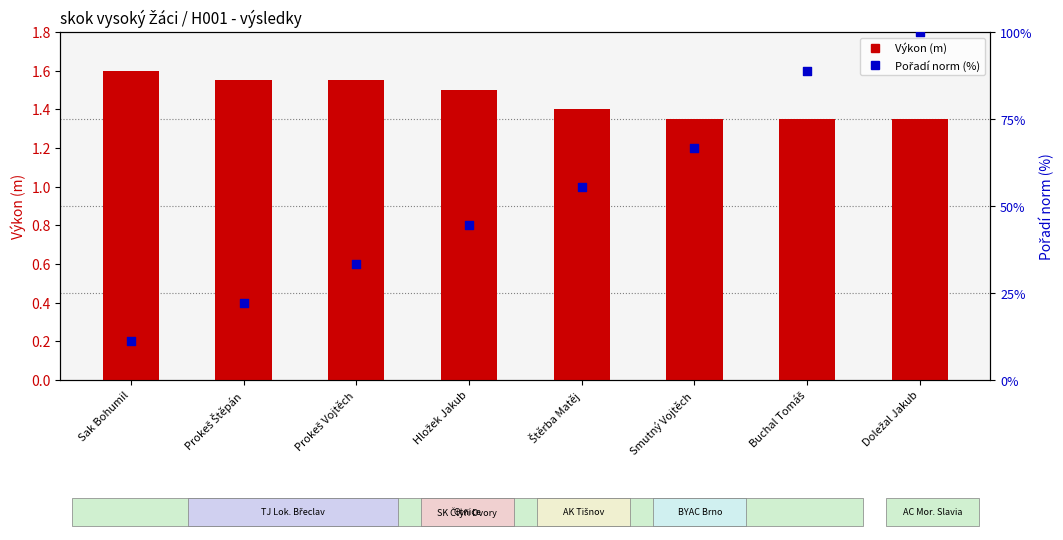

What are all the series names shown in the legend?

Výkon (m), Pořadí (% norm)